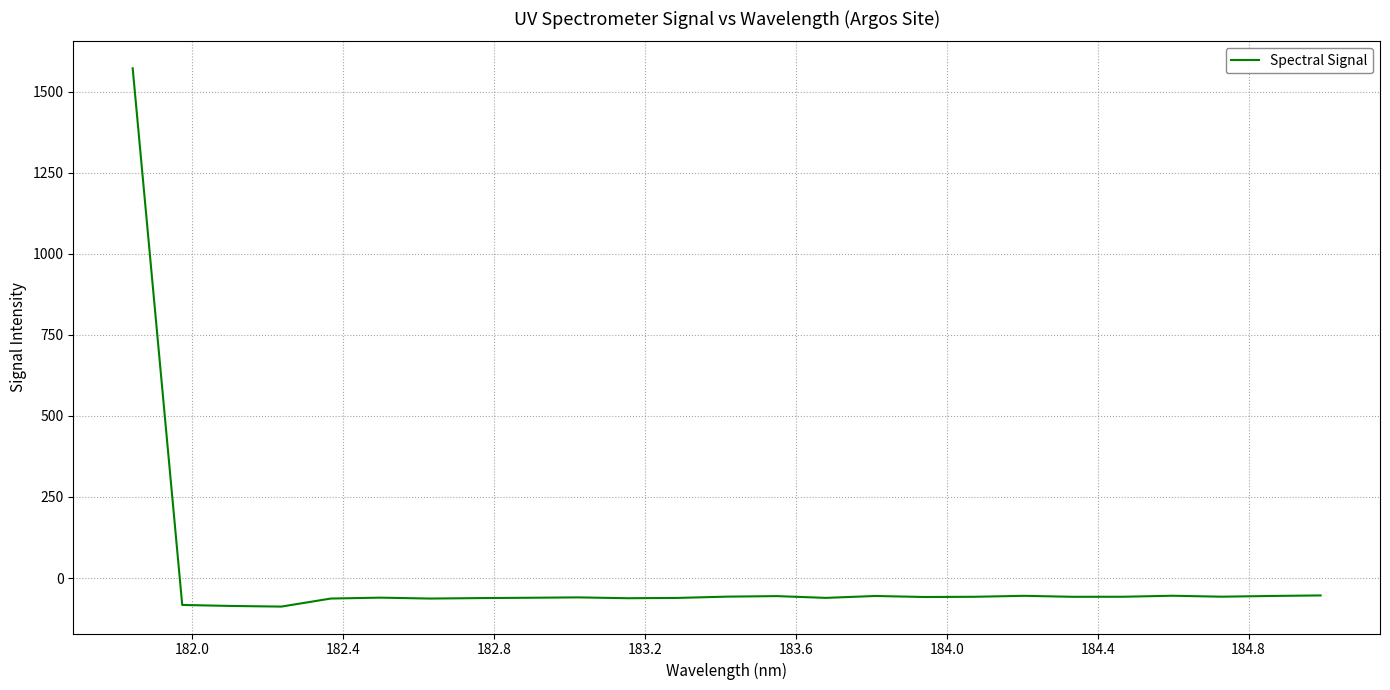

What is the difference between the maximum and minimum values?

1660.3